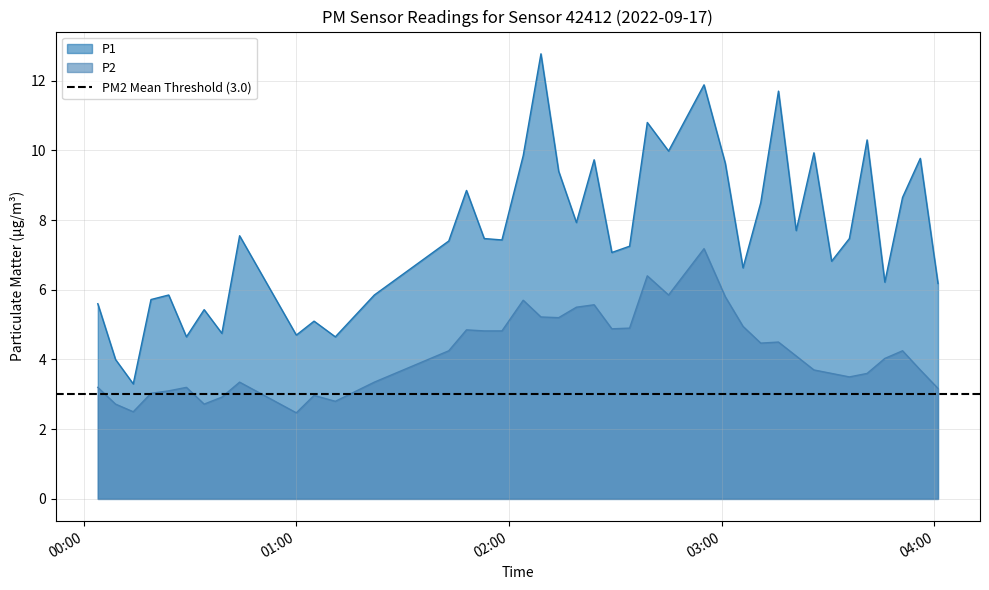

True or false: P1 and P2 cross at least once.

False